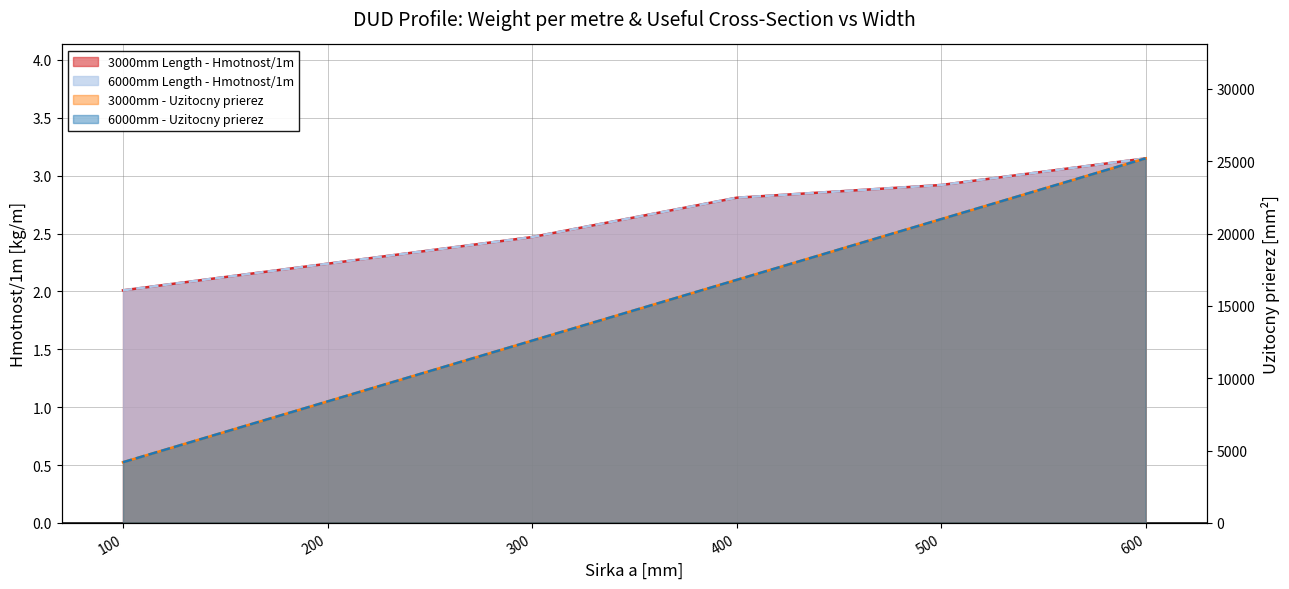

How many lines are shown in the chart?

4